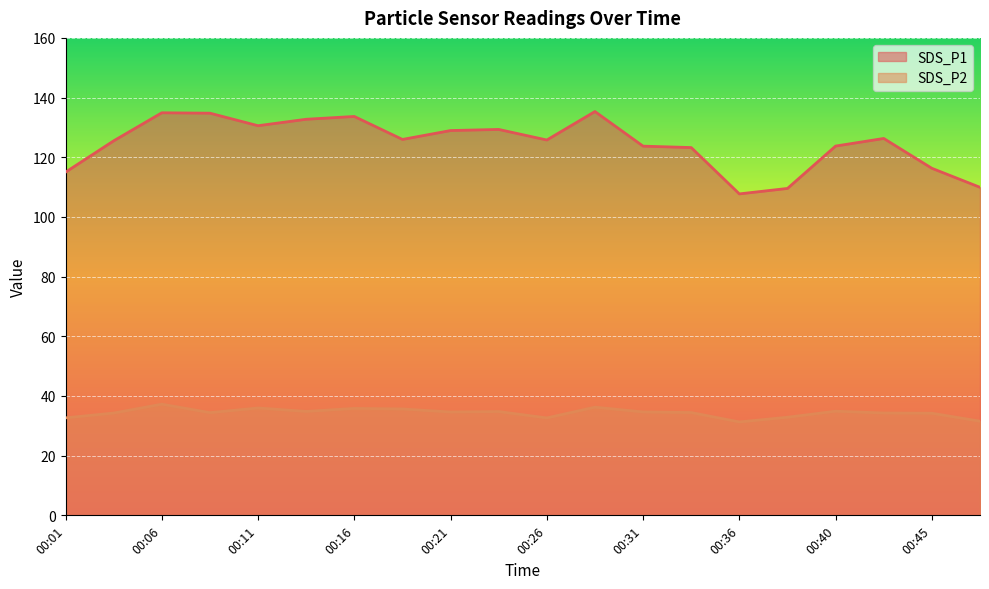

Reading right to left, what are all the values shown in this chart?

SDS_P1: 00:48=109.9	00:45=116.3	00:43=126.3	00:40=123.8	00:38=109.5	00:36=107.7	00:33=123.2	00:31=123.7	00:28=135.3	00:26=125.8	00:23=129.3	00:21=128.9	00:18=126.0	00:16=133.7	00:13=132.7	00:11=130.6	00:08=134.8	00:06=134.9	00:04=125.5	00:01=115.0
SDS_P2: 00:48=31.6	00:45=34.2	00:43=34.3	00:40=34.9	00:38=32.9	00:36=31.3	00:33=34.5	00:31=34.6	00:28=36.2	00:26=32.6	00:23=34.8	00:21=34.6	00:18=35.6	00:16=35.8	00:13=34.8	00:11=36.0	00:08=34.4	00:06=37.2	00:04=34.3	00:01=32.7